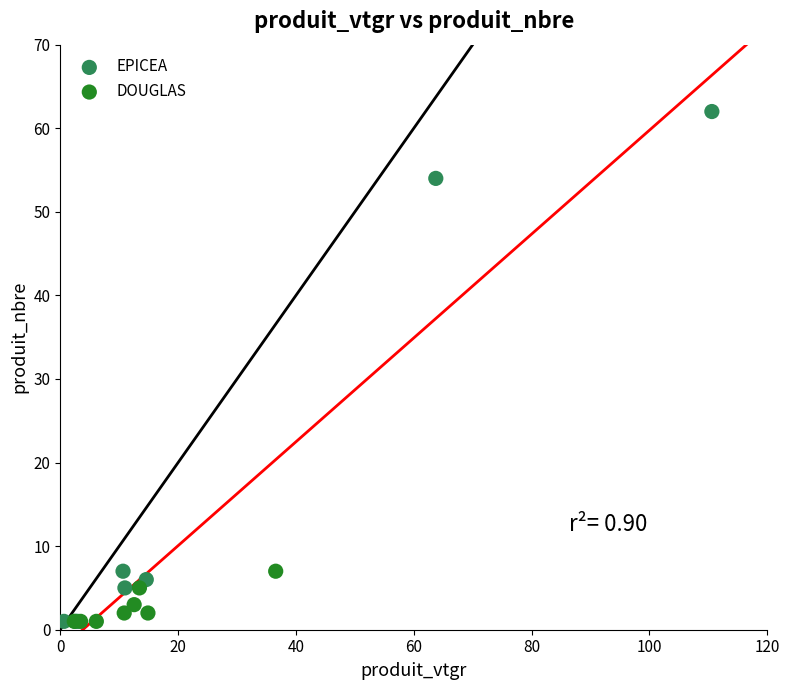

Which series has the largest Y range (max minus min)?

EPICEA